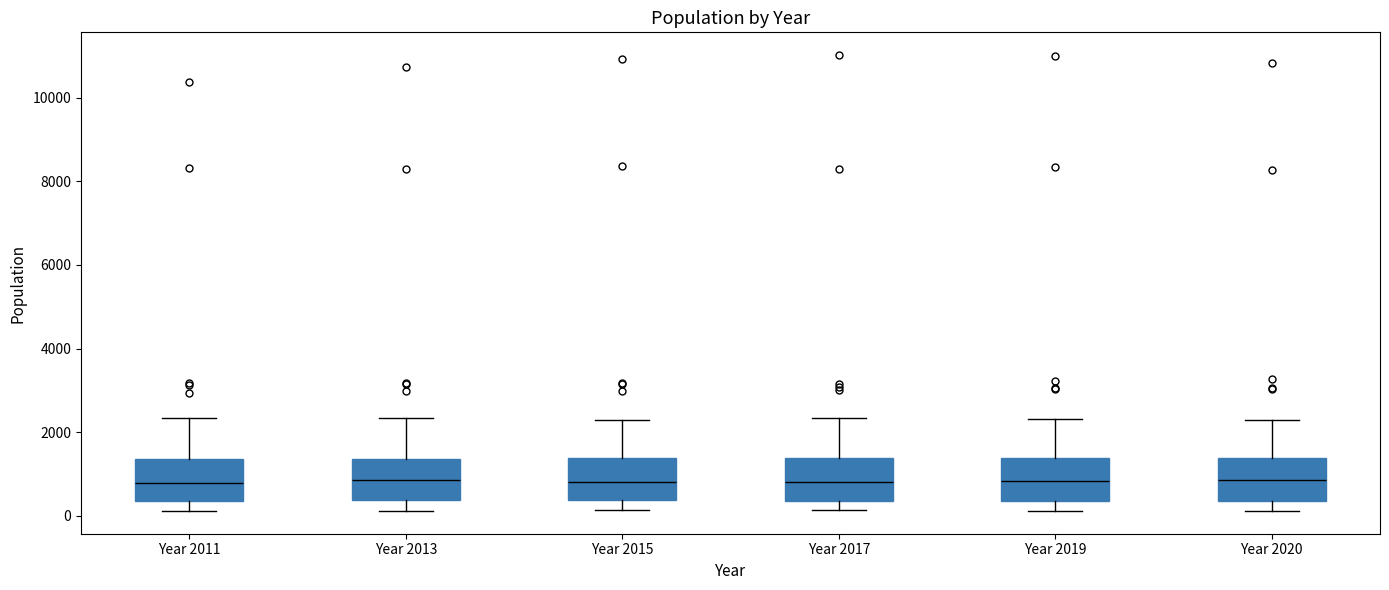

Where is the lower edge of the box for Year 2020 on the y-axis? The values are not printed on the chart, so give them approximately, as read against the axis.

400